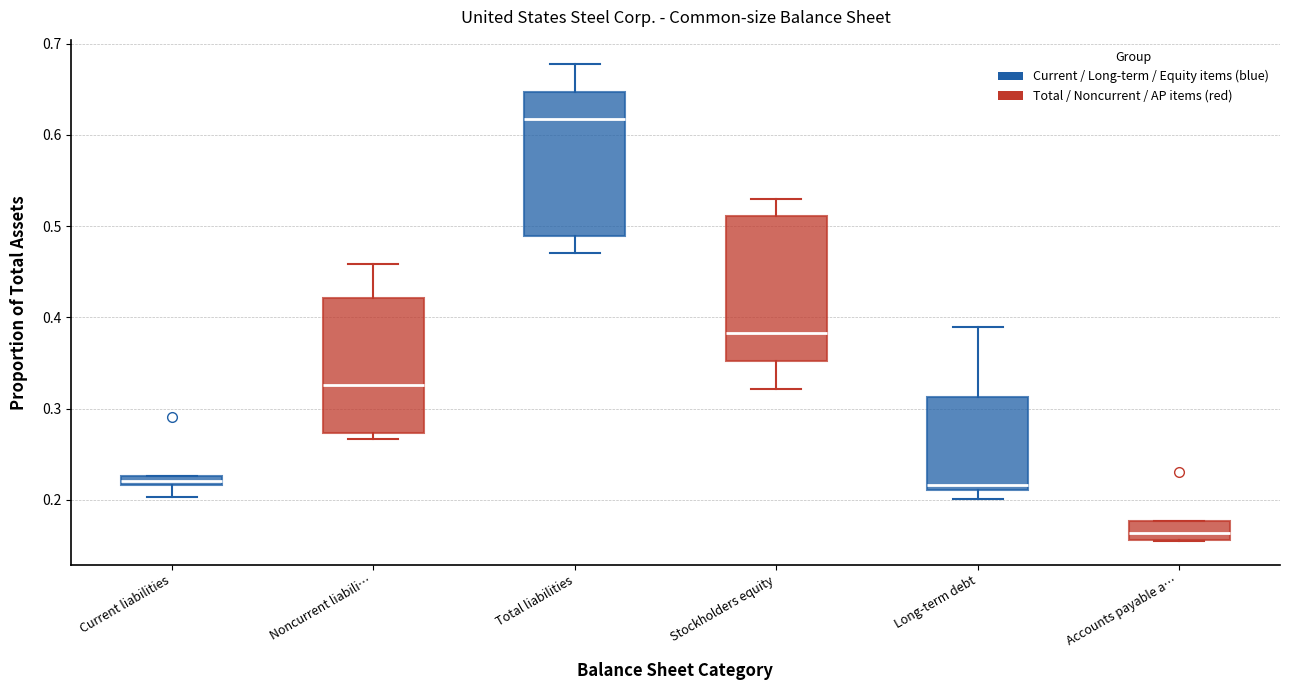

Where is the upper edge of the box for Accounts payable a… on the y-axis? The values are not printed on the chart, so give them approximately, as read against the axis.

0.18